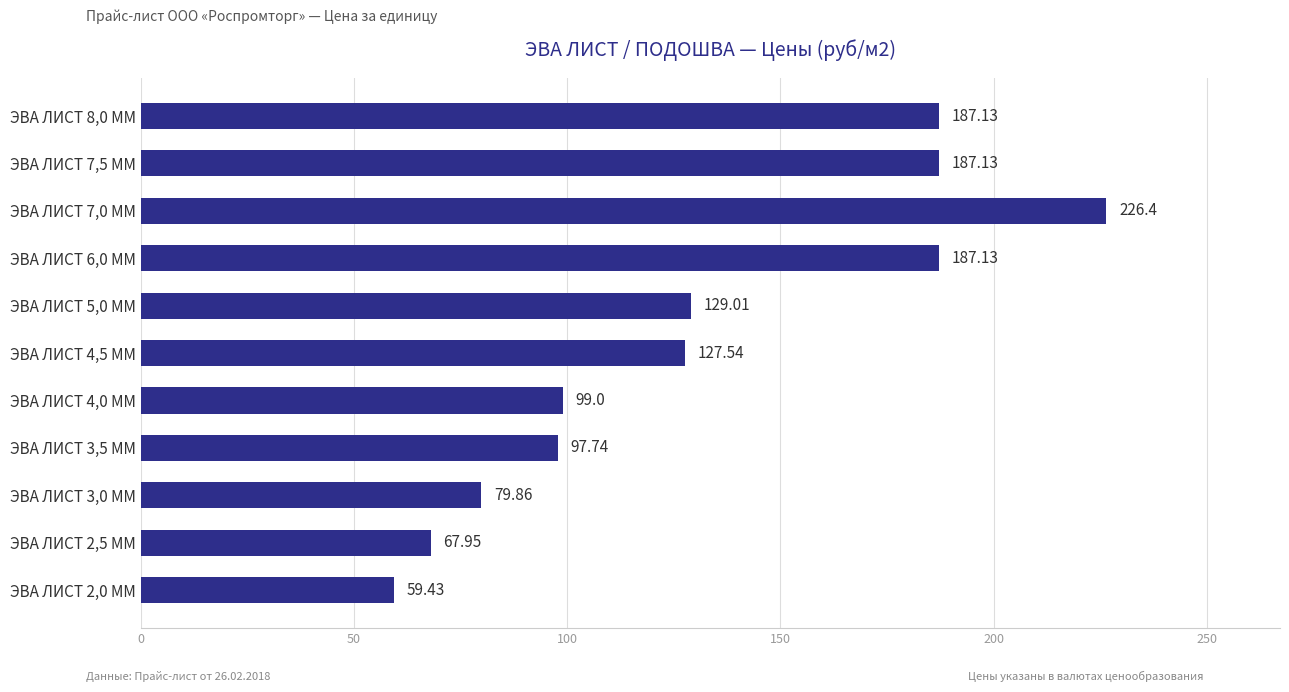

What is the average value?

131.7